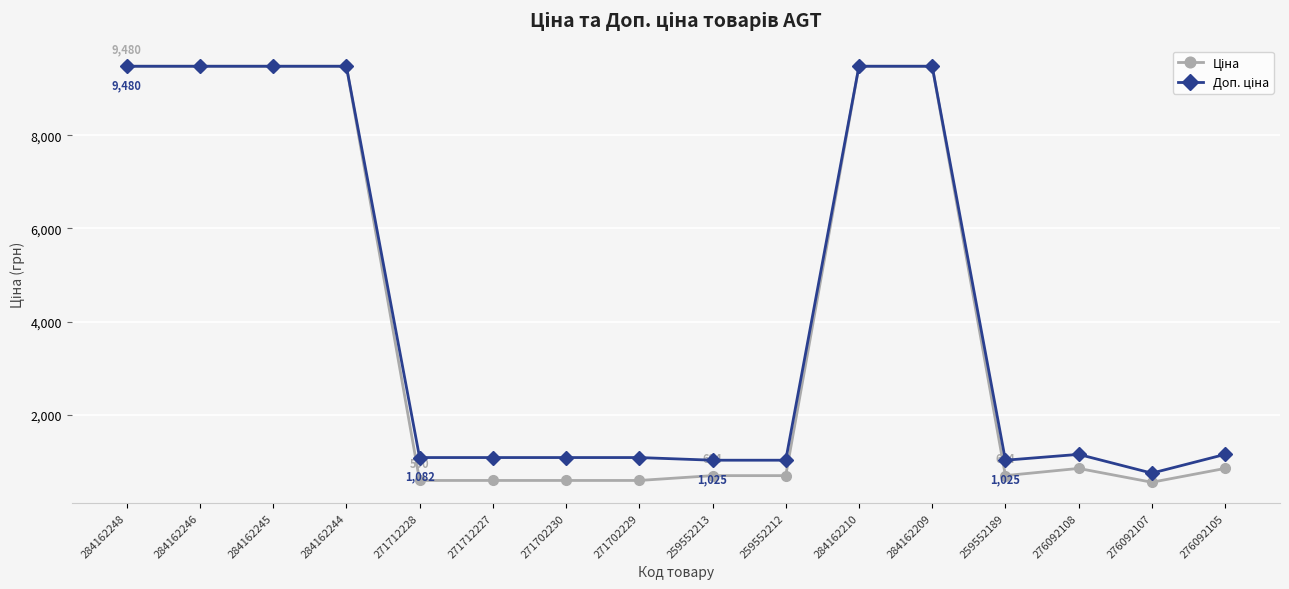

What is the label of the 16th point from the left?

276092105